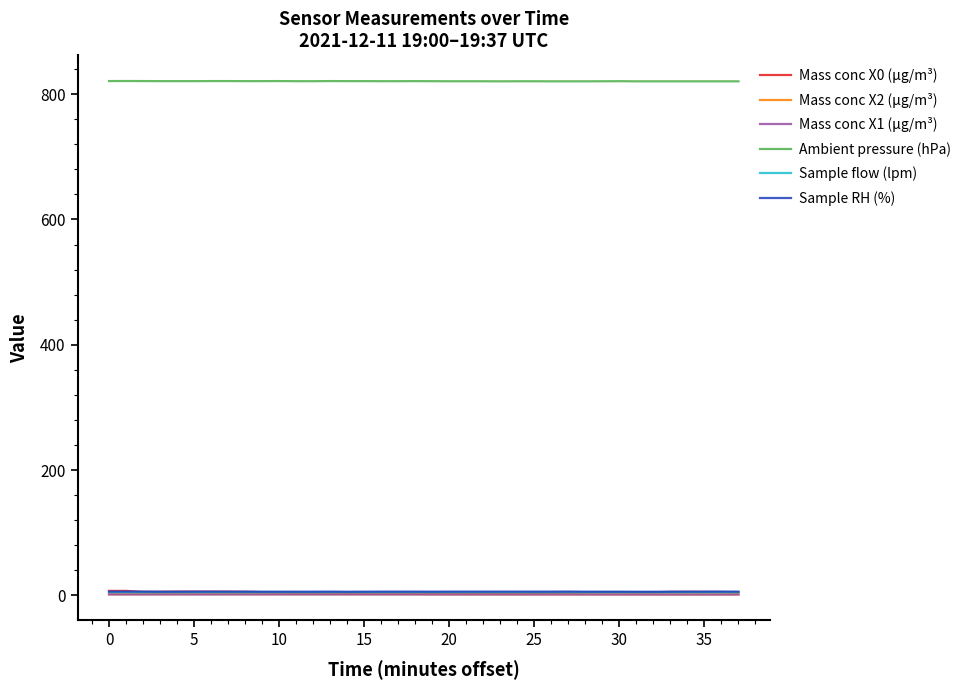

Which series has the largest total across all categories?

Ambient pressure (hPa)